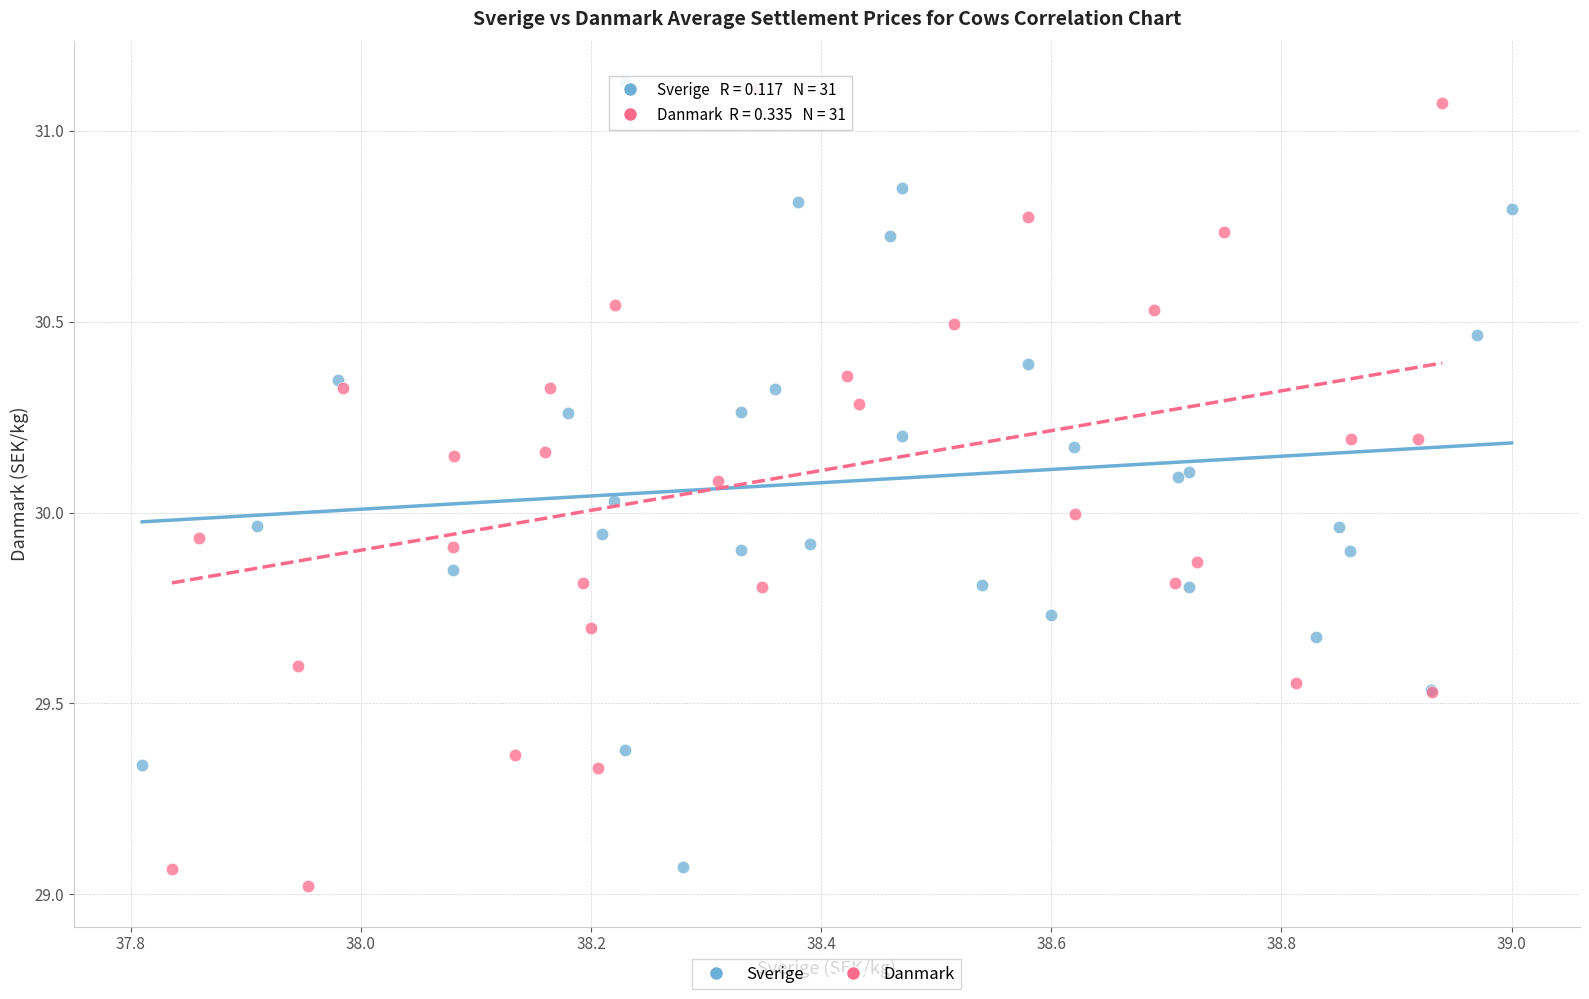

Which series contains the lowest Y value?

Danmark